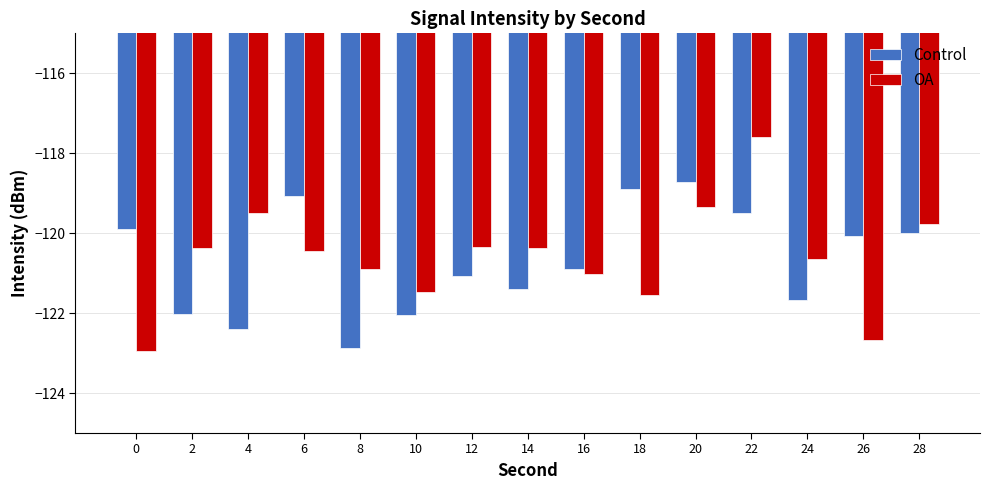

What is the maximum value for OA?

-117.6